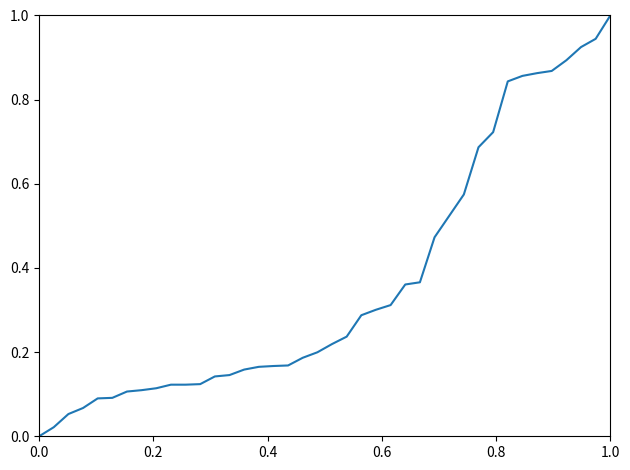

What is the greatest value displayed?

1.0